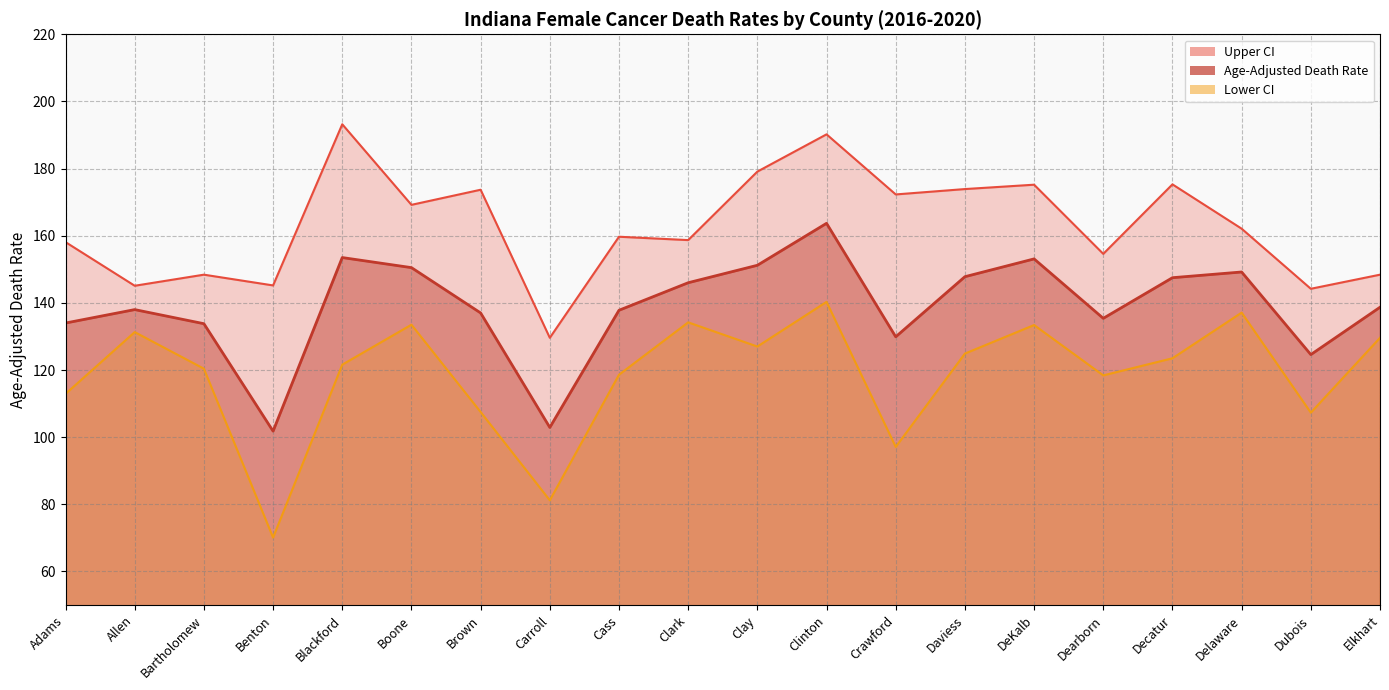

What is the maximum value shown in the chart?

193.2